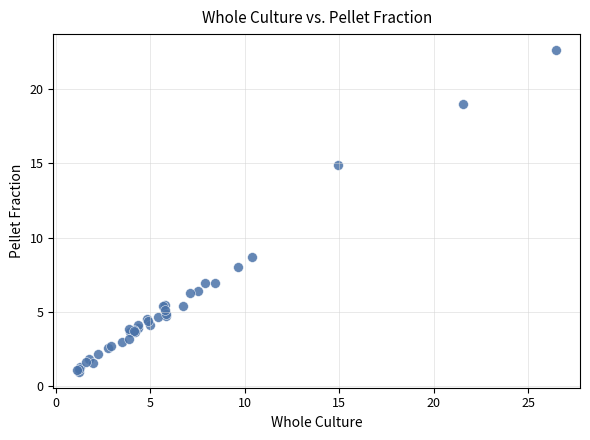

What Y value in the scatter plot is closest to 11?

8.7